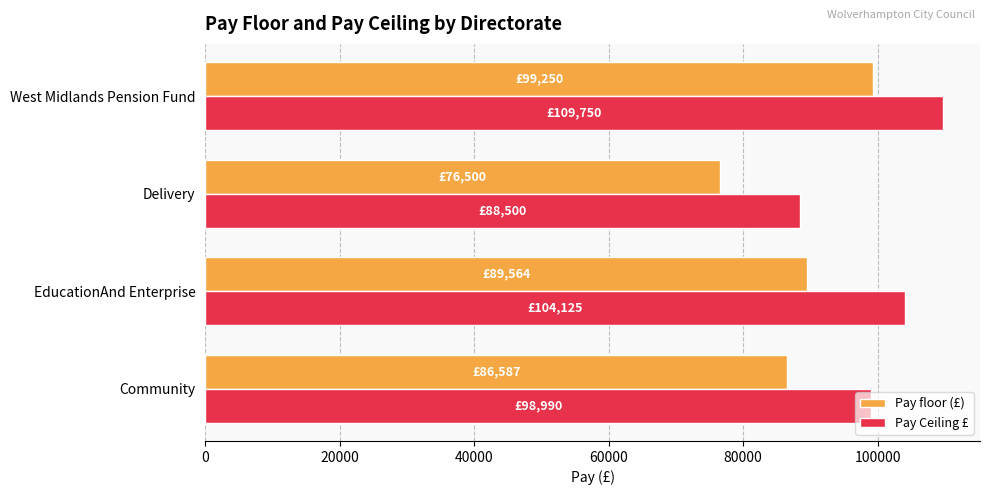

What value does the Pay Ceiling £ series have at Delivery, to the nearest 100?

88500